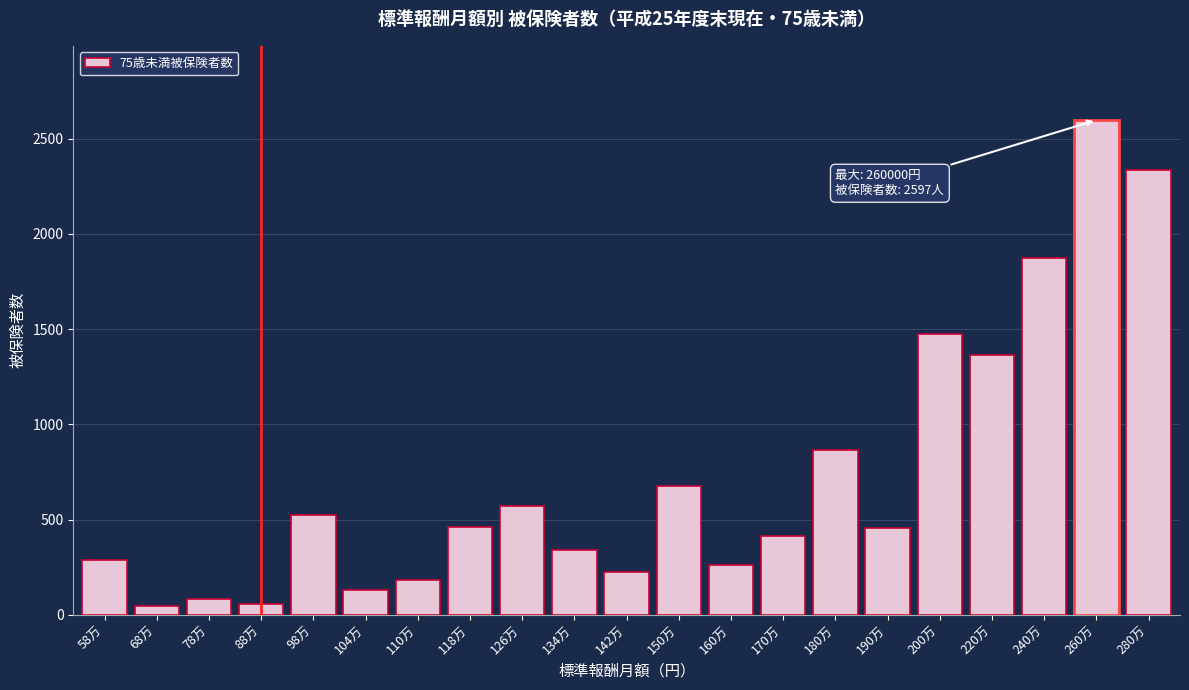

At which label is the value closest to 1320?

220万